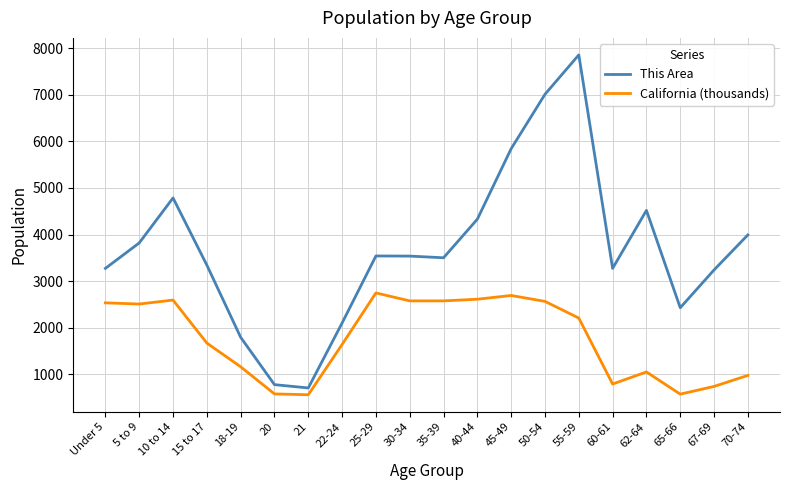

What is the maximum value for California (thousands)?

2744.4